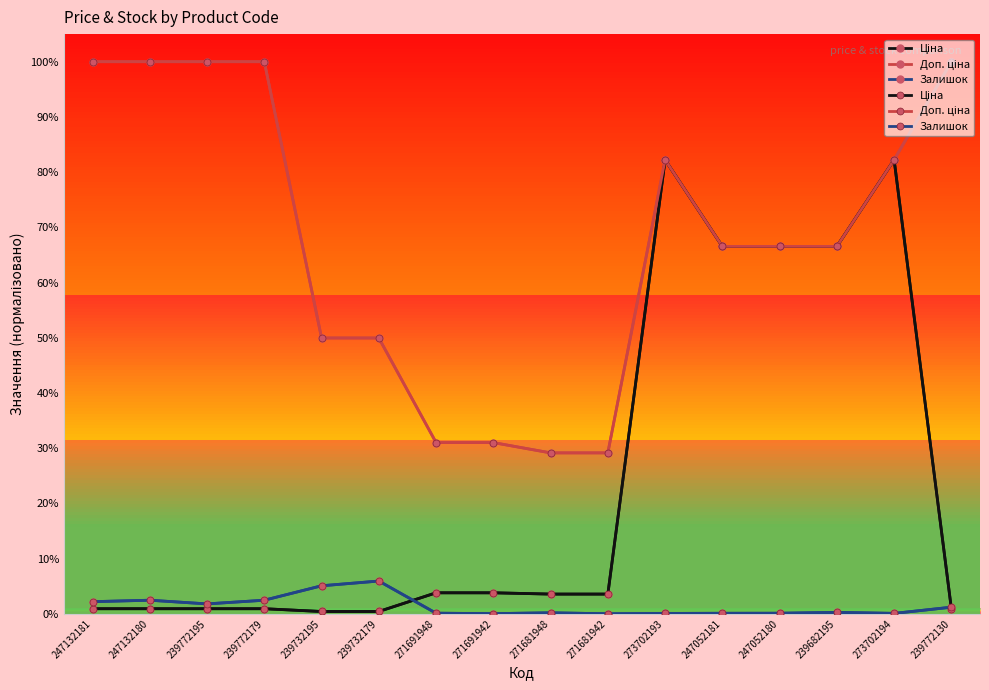

Read the Залишок value at 247132180.

2.5